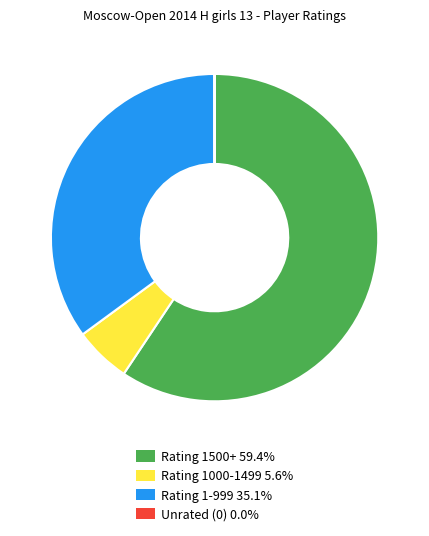

Is there any slice that represents more than half of the pie?

Yes